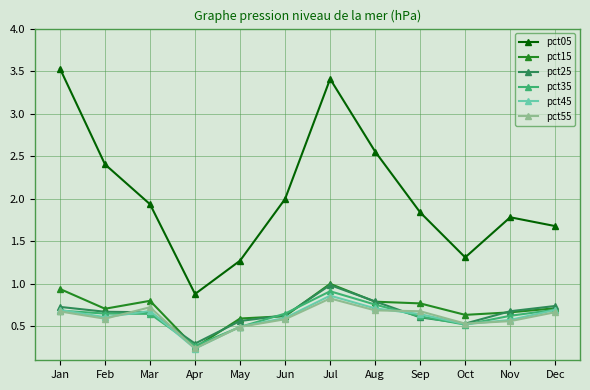

Does the chart display data point markers on the line(s)?

Yes